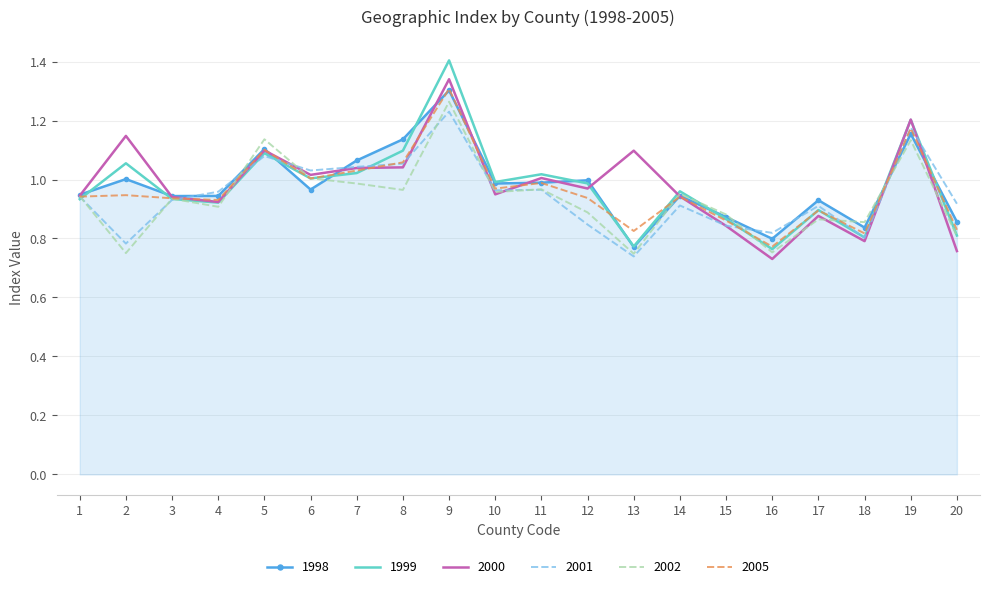

What is the total value across all series at 3?

5.6